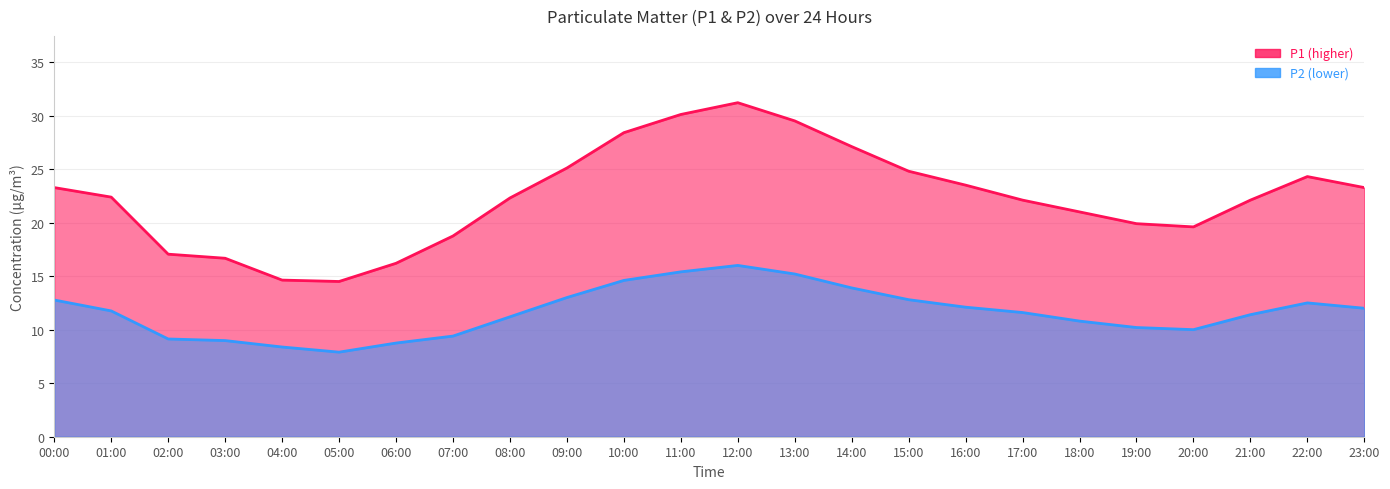

What is the total value across all series at 23:00?

35.3